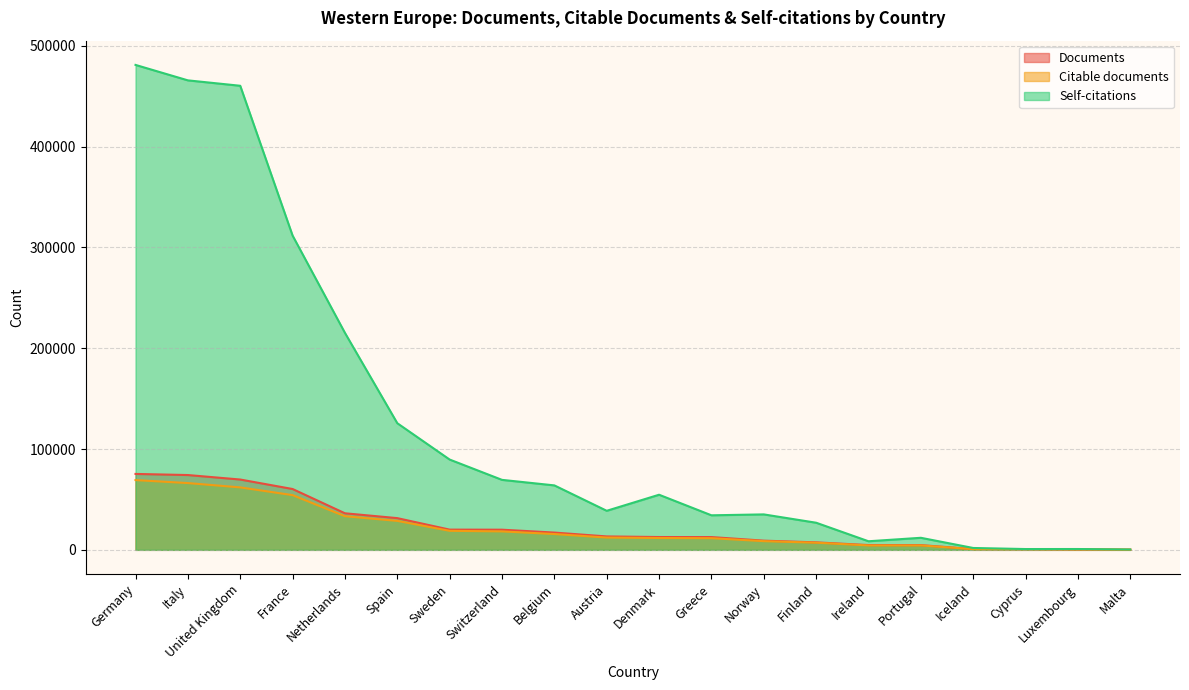

True or false: Documents has a value of 760 at Iceland.

True